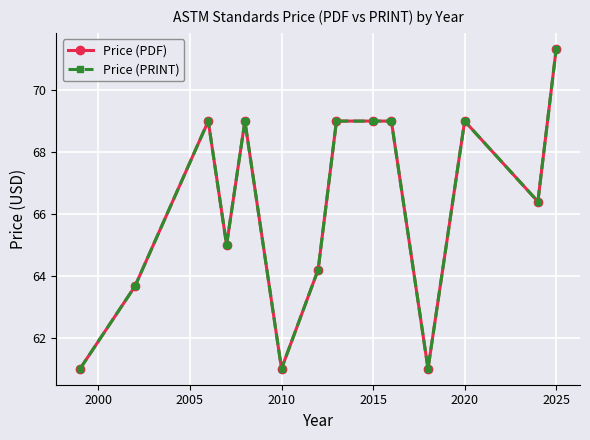

Rank the series by their maximum value, from lowest to highest.

Price (PDF), Price (PRINT)